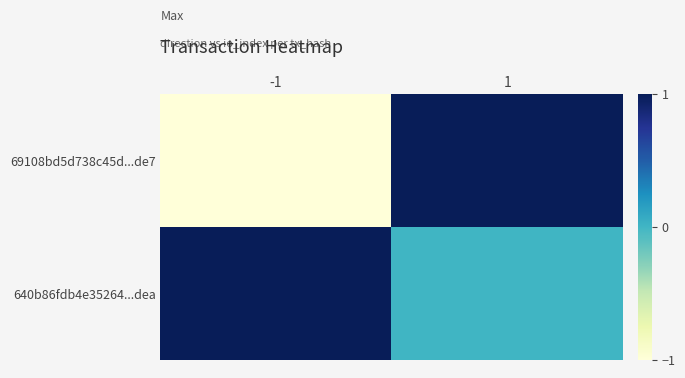

How many categories are shown in the chart?

2